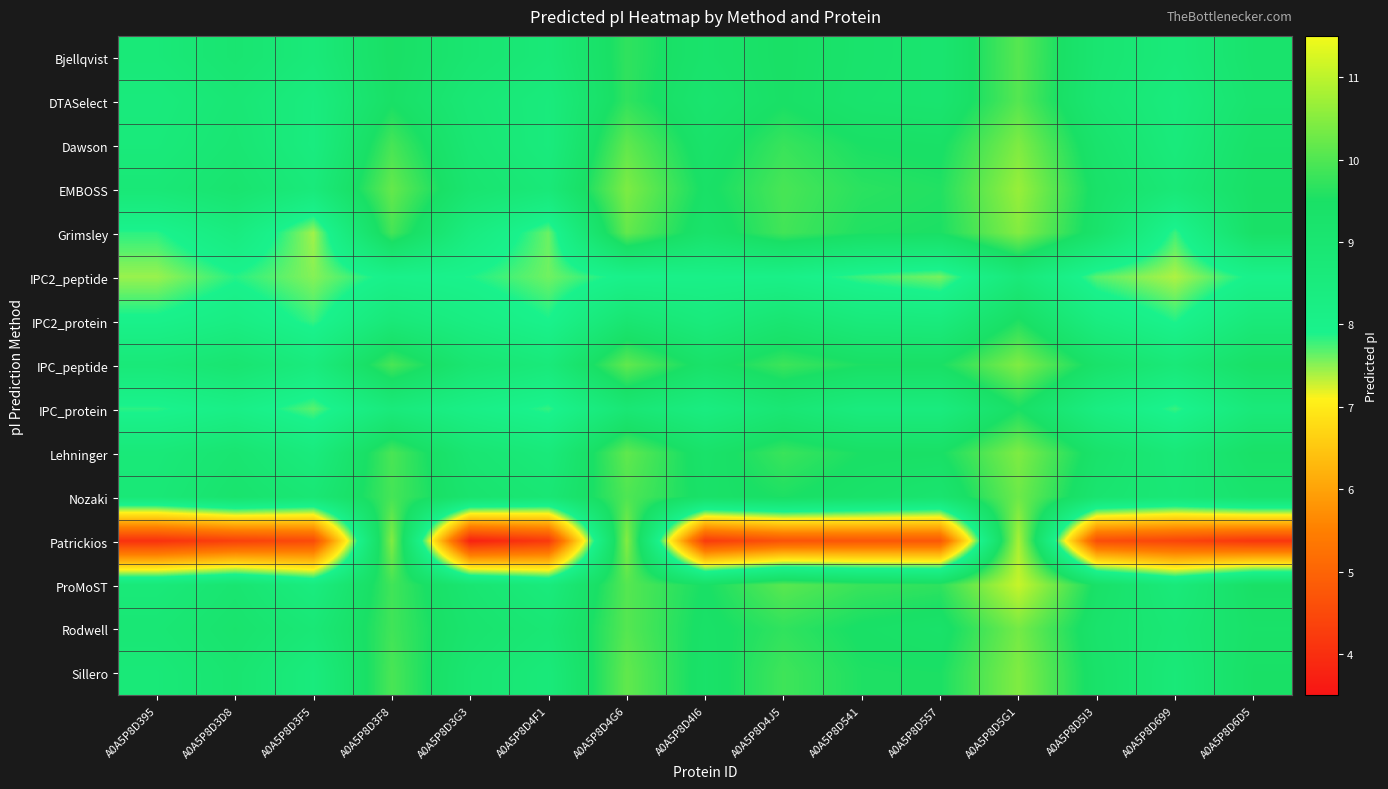

At A0A5P8D5I3, list the series in order from largest to smallest.

ProMoST, EMBOSS, IPC_peptide, Sillero, Lehninger, Grimsley, Rodwell, Dawson, Nozaki, Bjellqvist, DTASelect, IPC2_protein, IPC_protein, IPC2_peptide, Patrickios